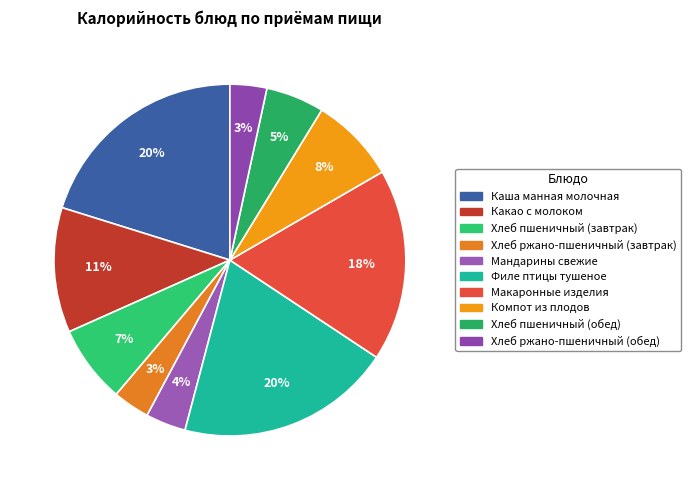

Is there a majority slice in this chart?

No